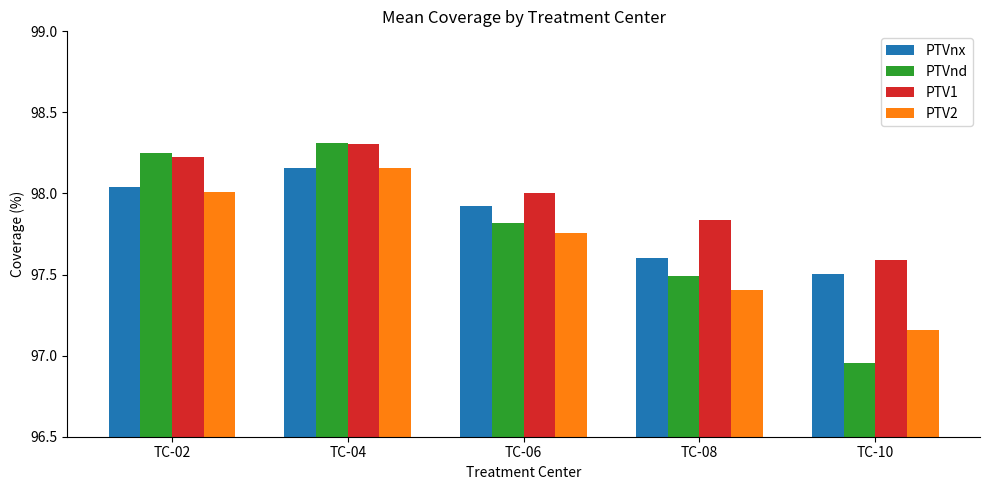

What value does the PTVnd series have at TC-08?

97.5